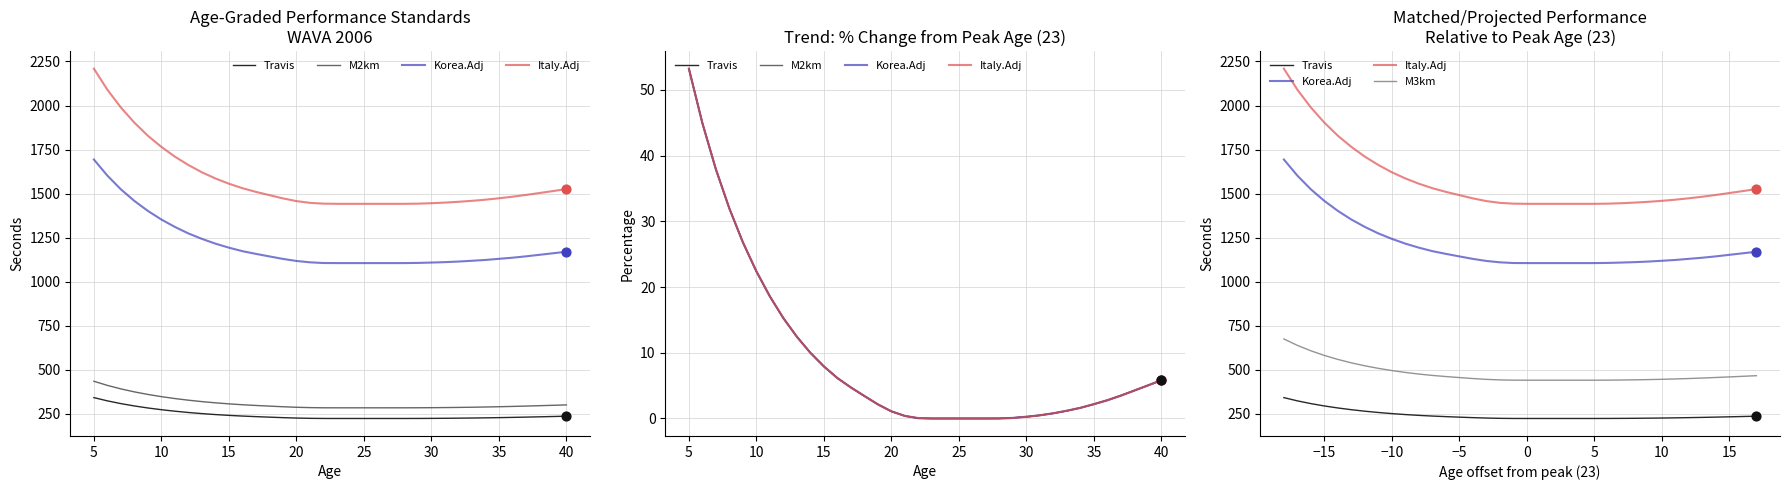

At how many categories does at least one series exceed 1105?

36